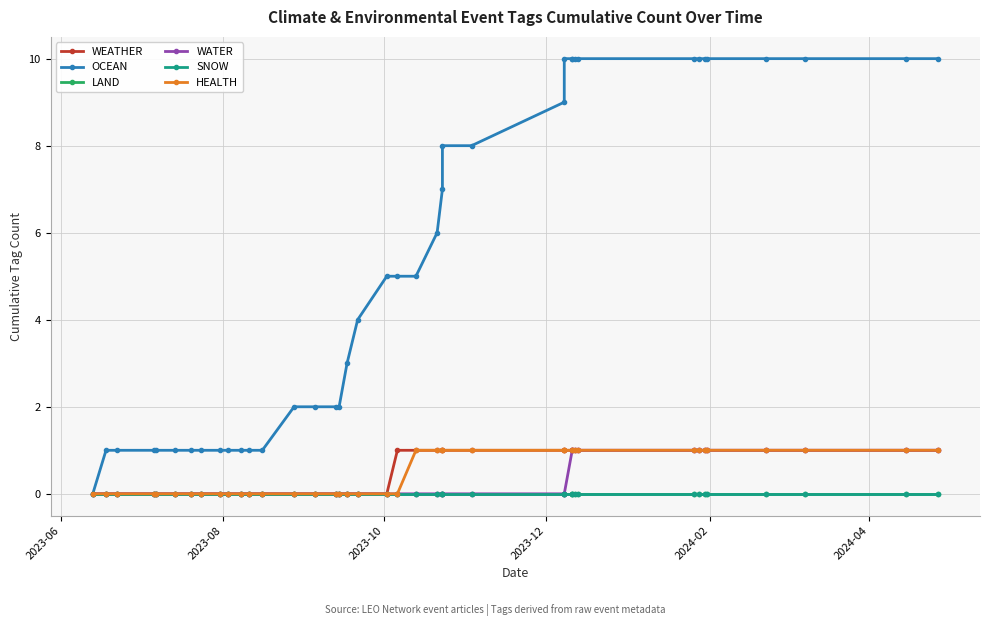

At which label is WATER closest to 0?

2023-06